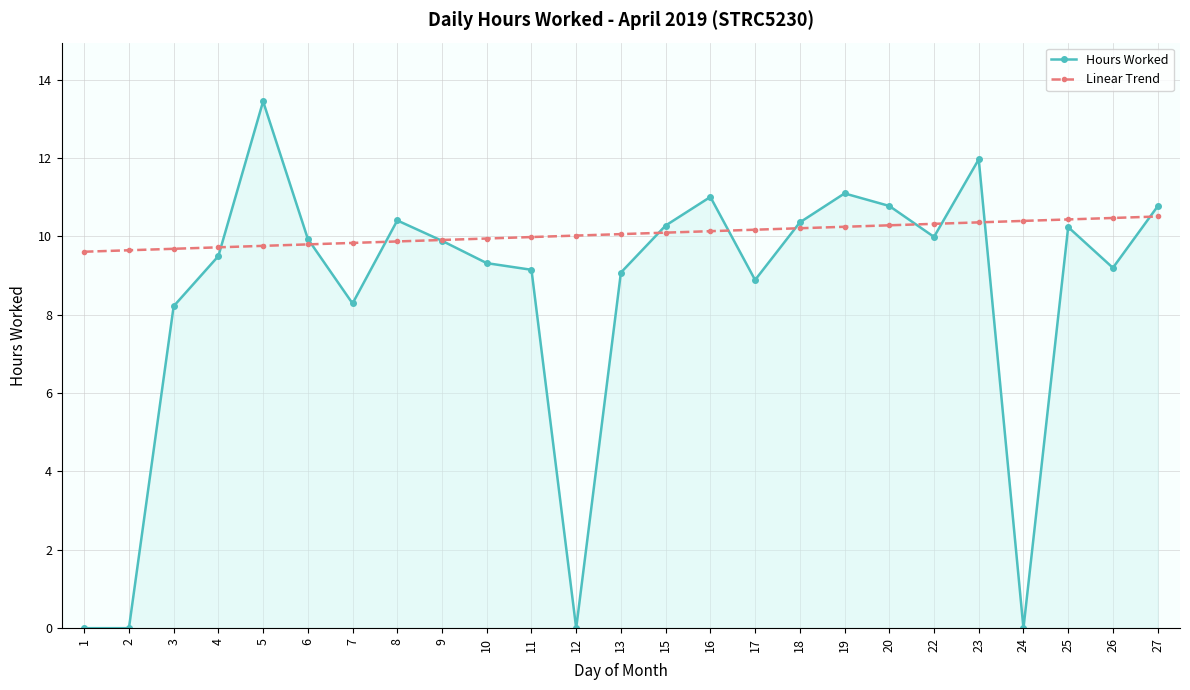

Which series has the largest range (max minus min)?

Hours Worked